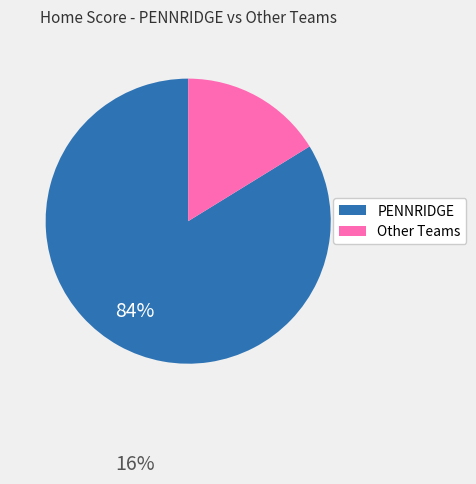

Is there any slice that represents more than half of the pie?

Yes